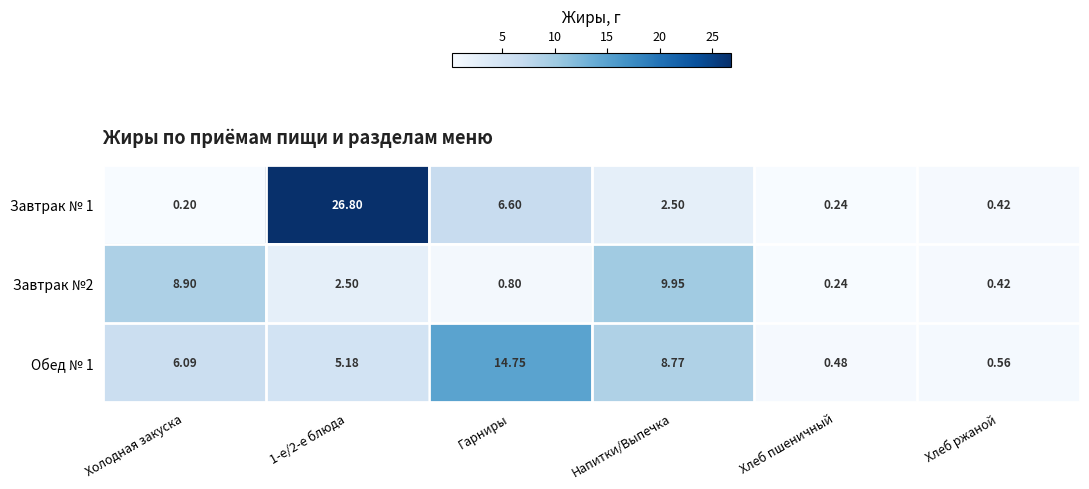

Which series has the largest total across all categories?

Завтрак № 1